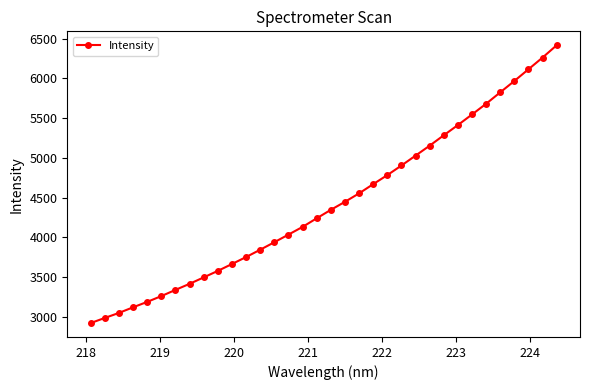

What is the difference between the maximum and minimum values?

3496.7